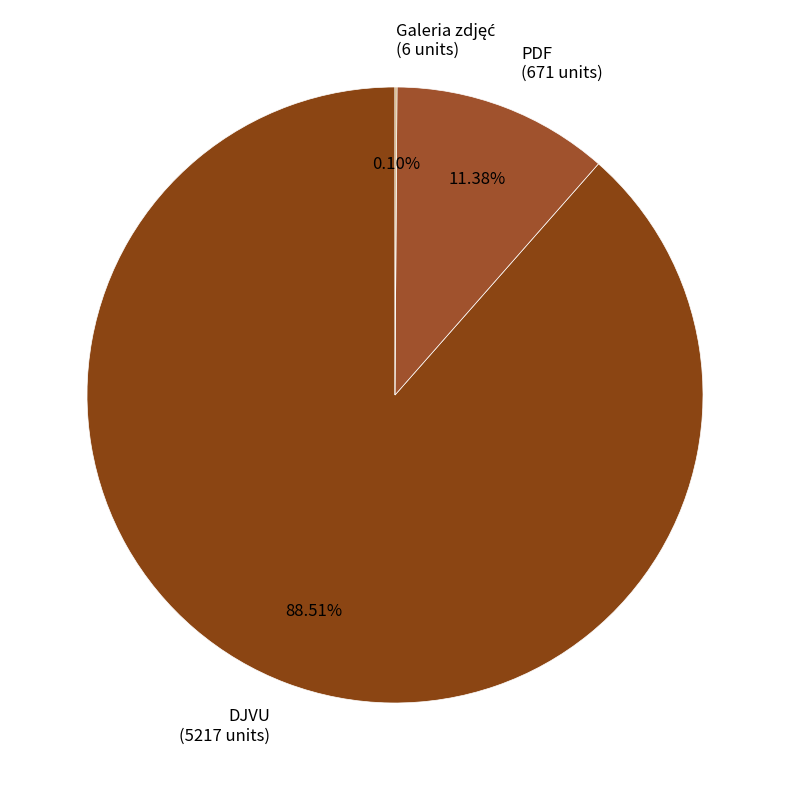

Is there a majority slice in this chart?

Yes